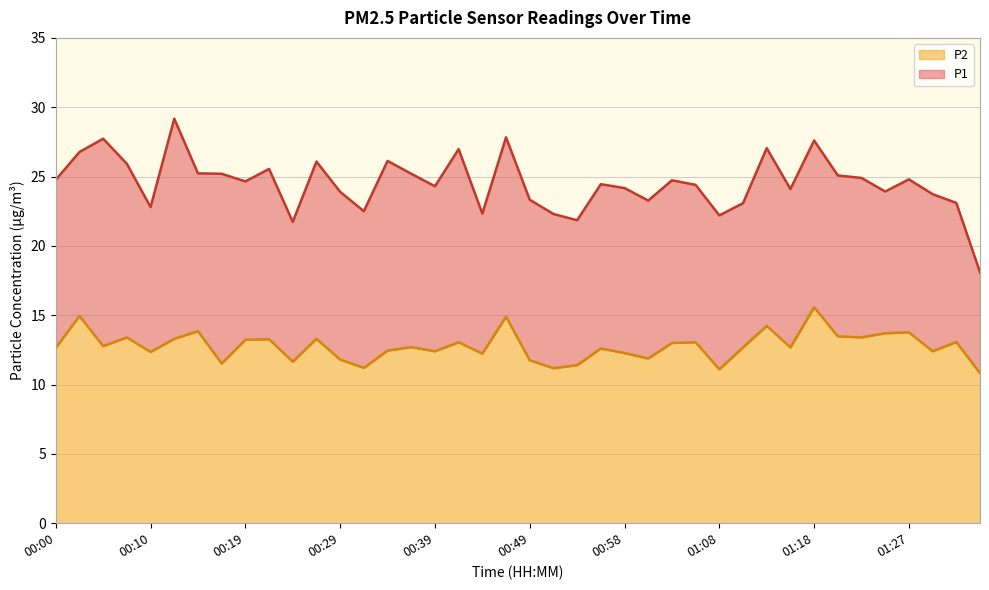

What position from the left is 00:02?

2